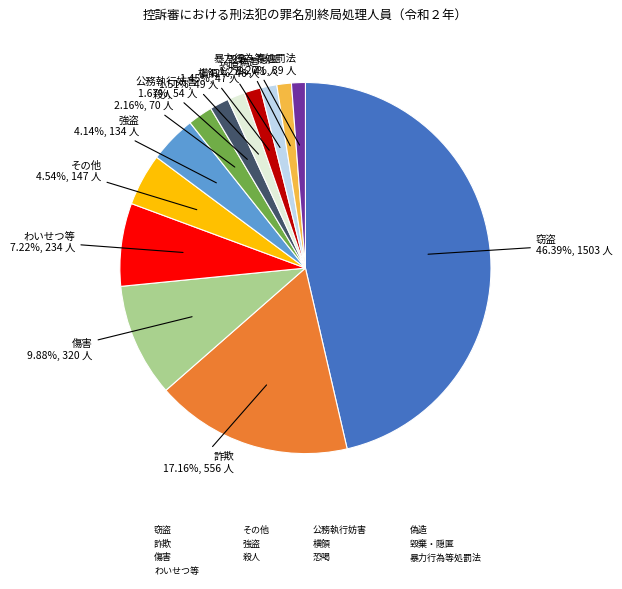

Is there a majority slice in this chart?

No